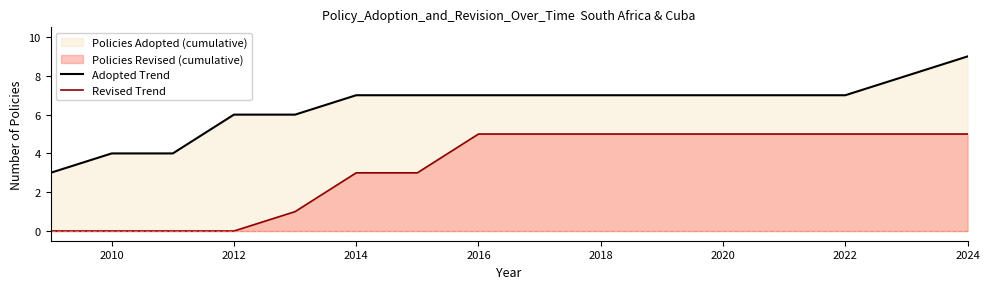

Which series has the largest range (max minus min)?

Adopted Trend